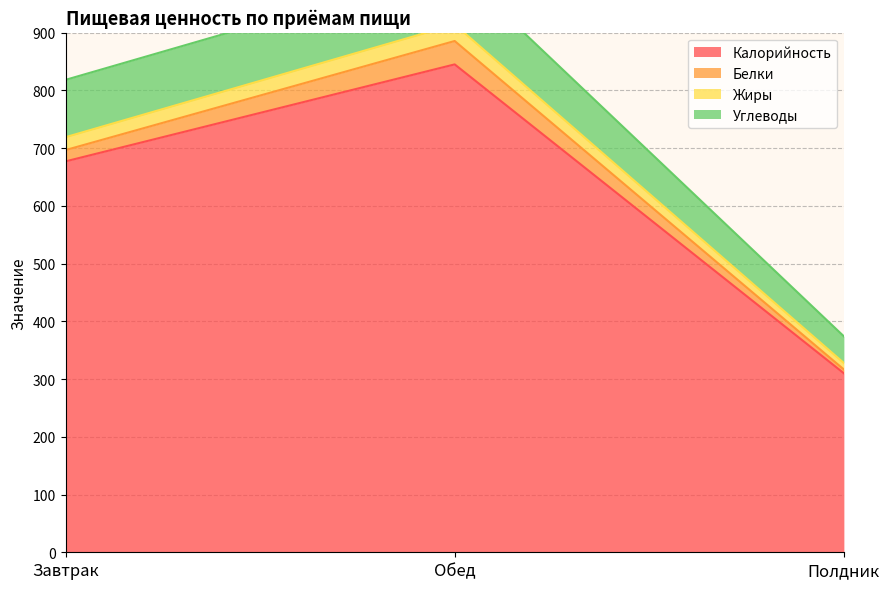

At which label is Калорийность closest to 577?

Завтрак